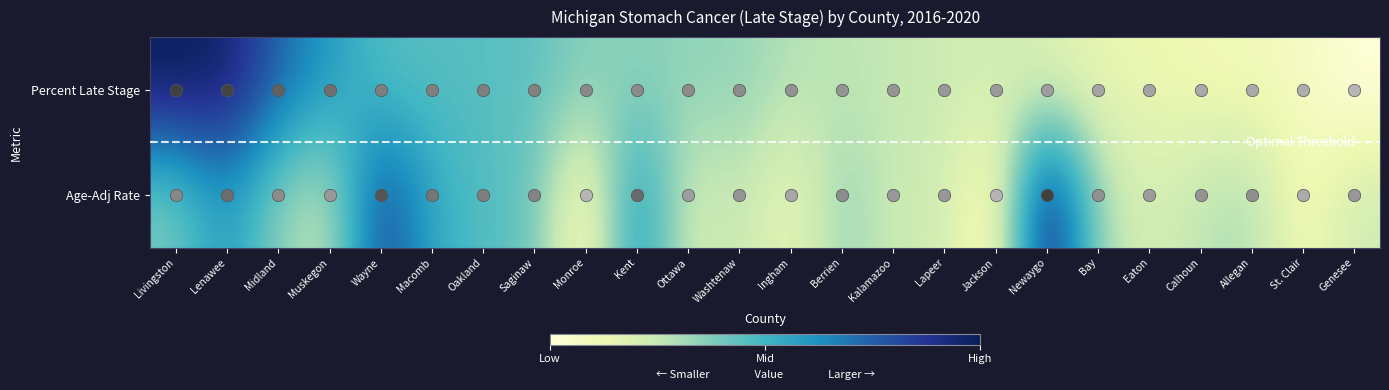

At which category is the sum across all series the highest?

Lenawee